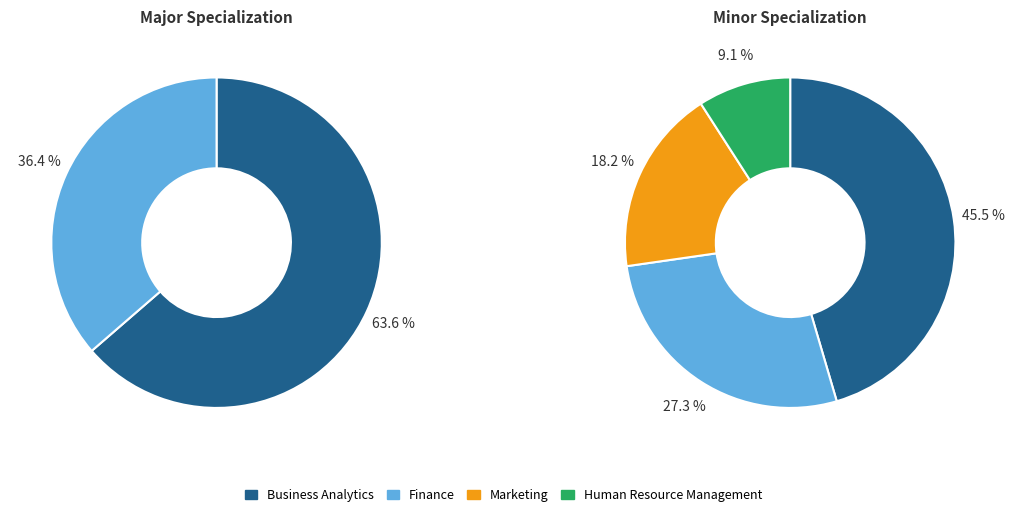

To the nearest percent, what is the average slice percentage?

25%